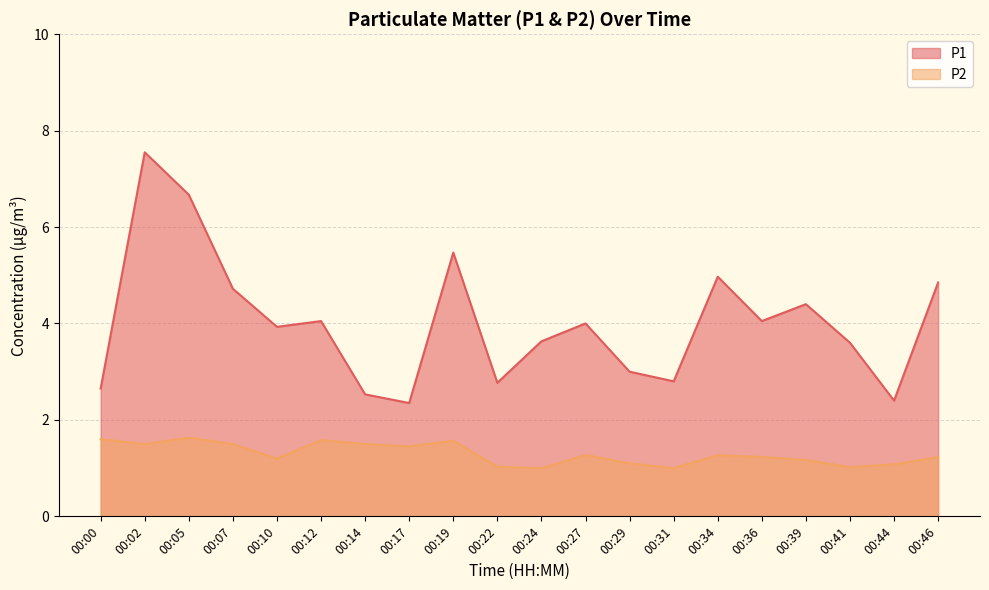

List the series in order of their overall mean, lowest first.

P2, P1